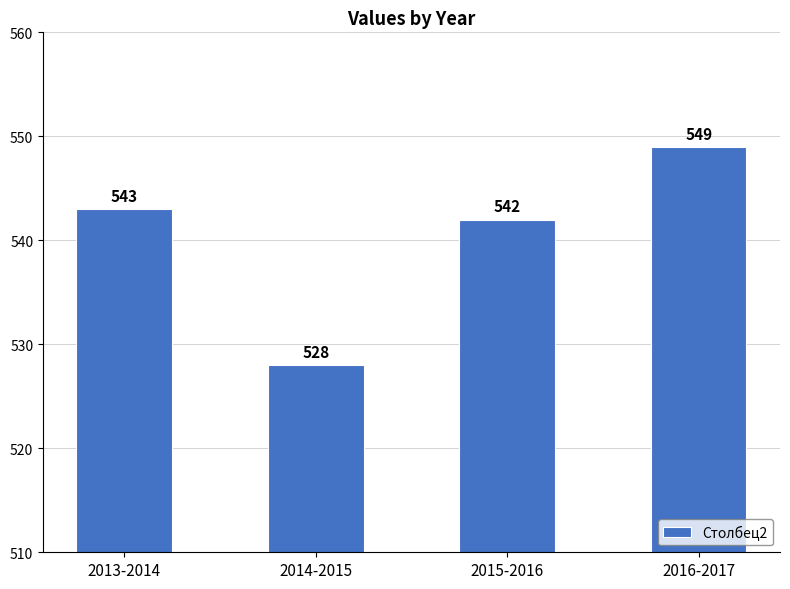

Which label corresponds to the smallest value in the chart?

2014-2015